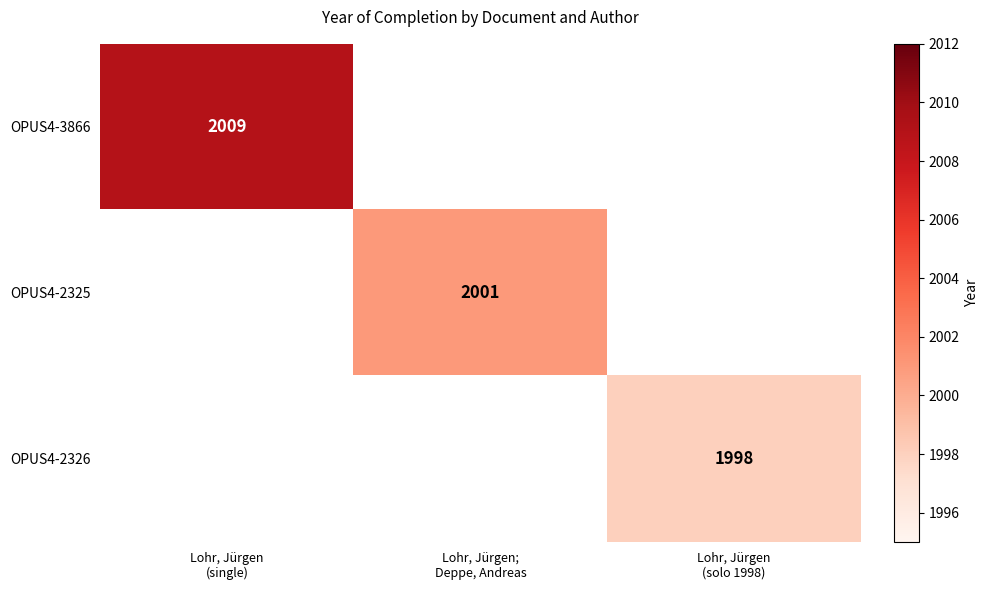

Is the value of OPUS4-3866 at Lohr, Jürgen (single) greater than the value of OPUS4-2326 at Lohr, Jürgen; Deppe, Andreas?

No